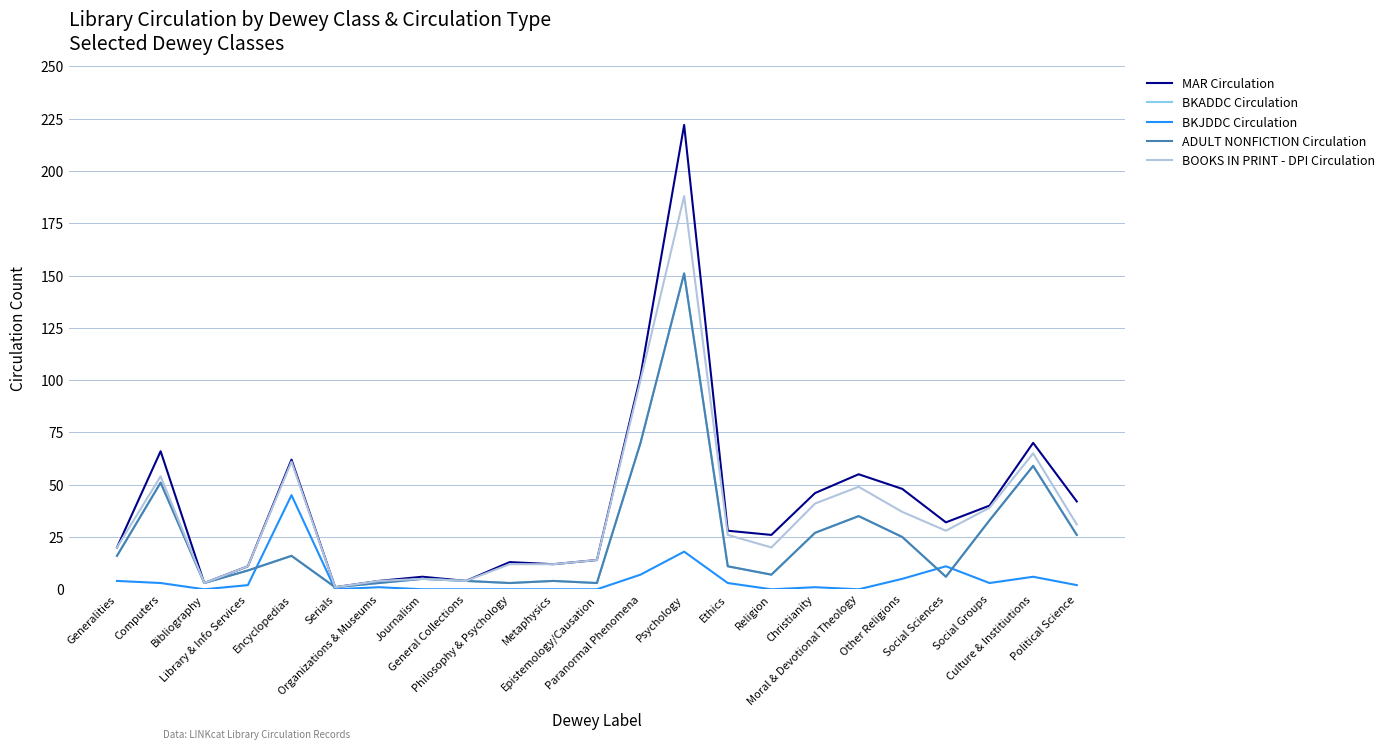

What is the difference between the MAR Circulation values at Culture & Institiutions and Epistemology/Causation?

56